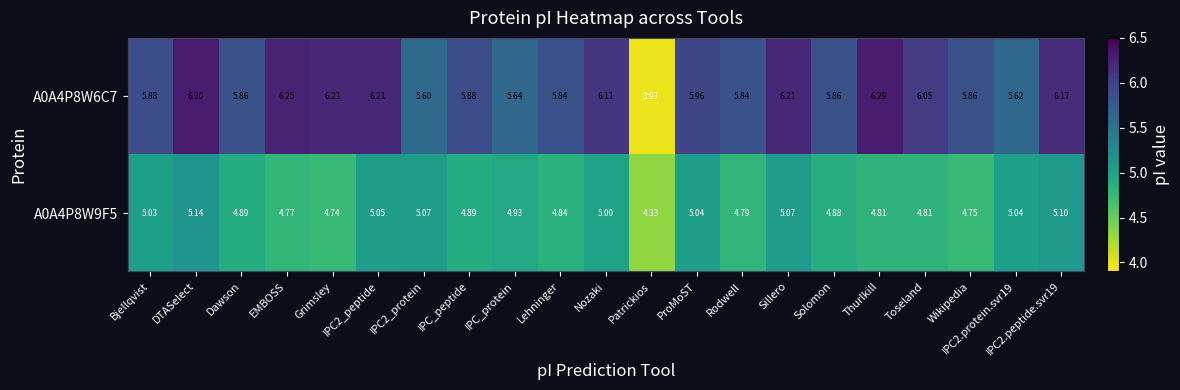

At which category is the sum across all series the highest?

DTASelect